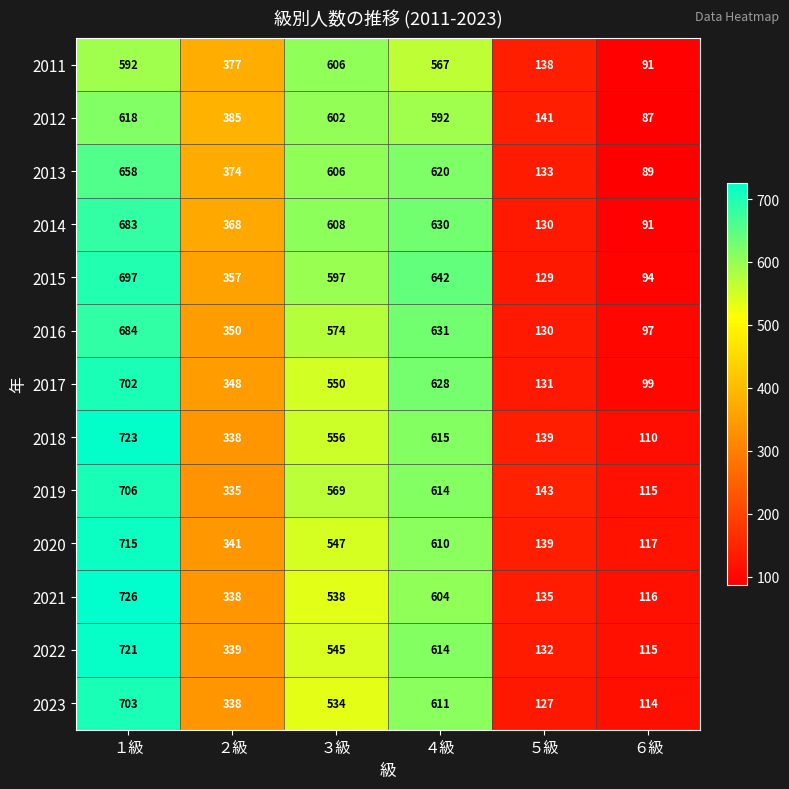

The value of 2019 at ２級 is 335. True or false?

True